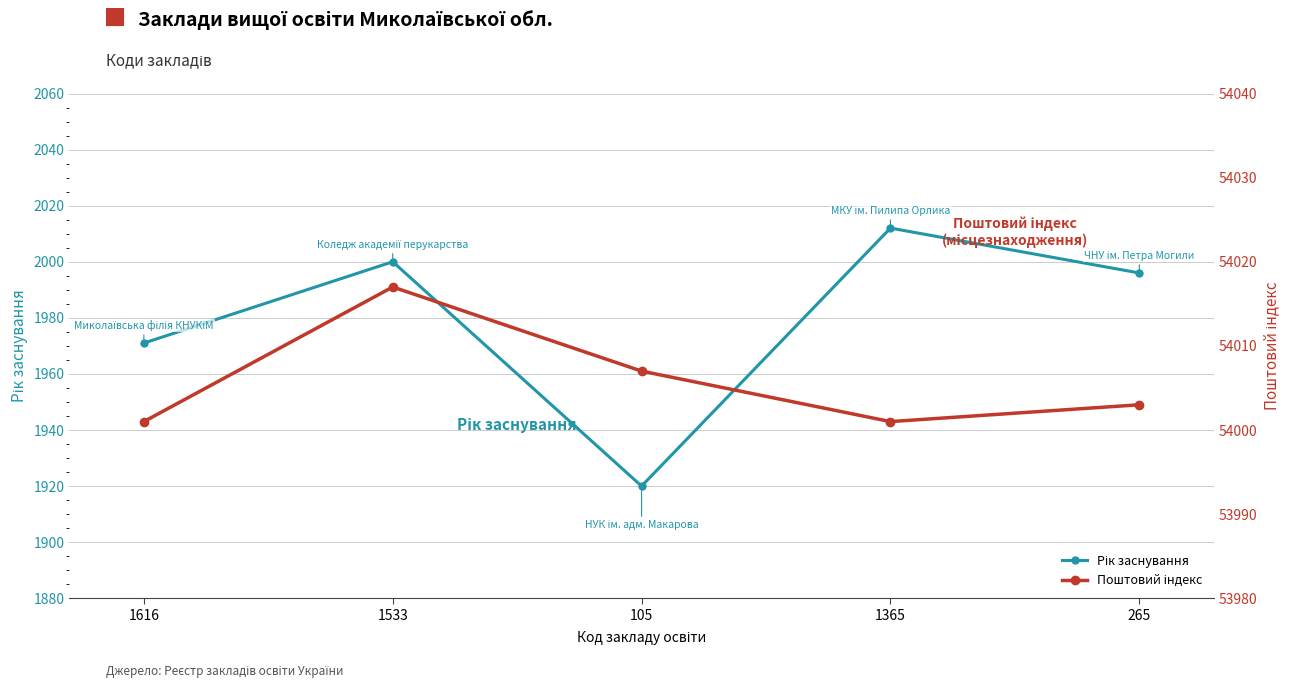

At which category does Рік заснування reach its first local peak?

1533